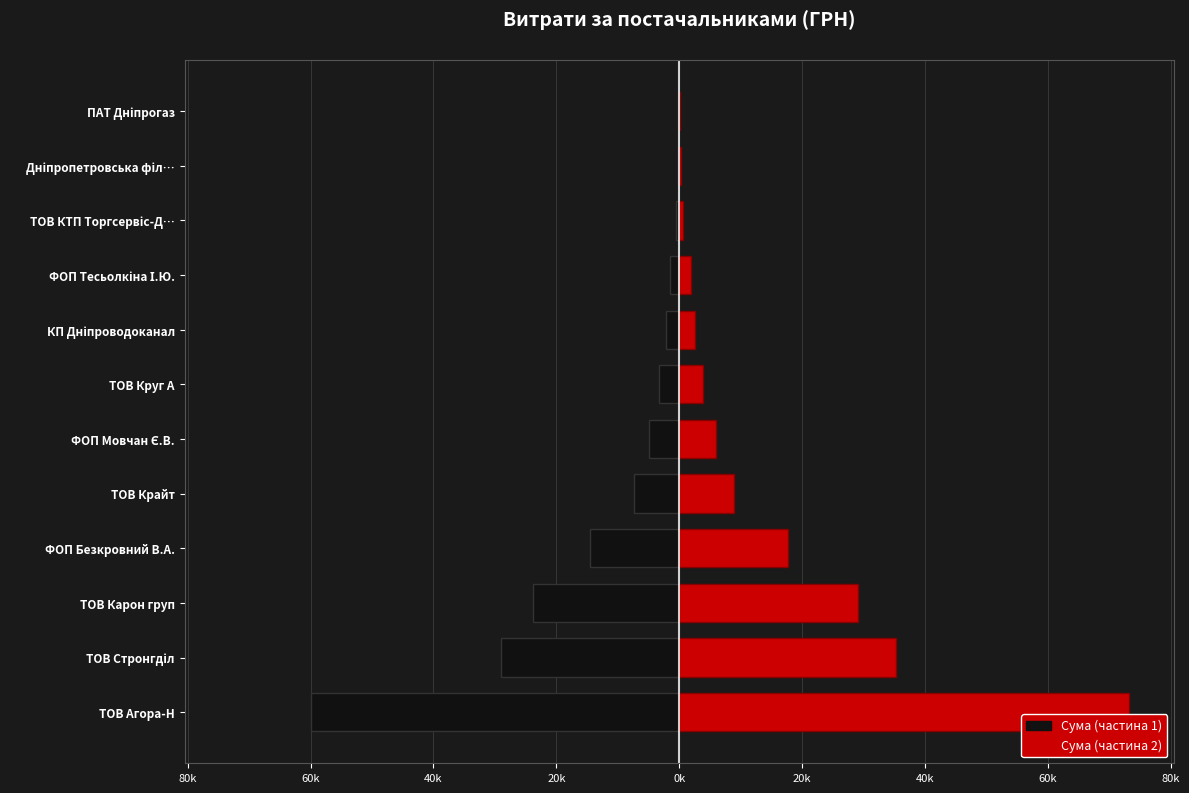

The value of Права частина at ТОВ Стронгділ is 19267.1. True or false?

False